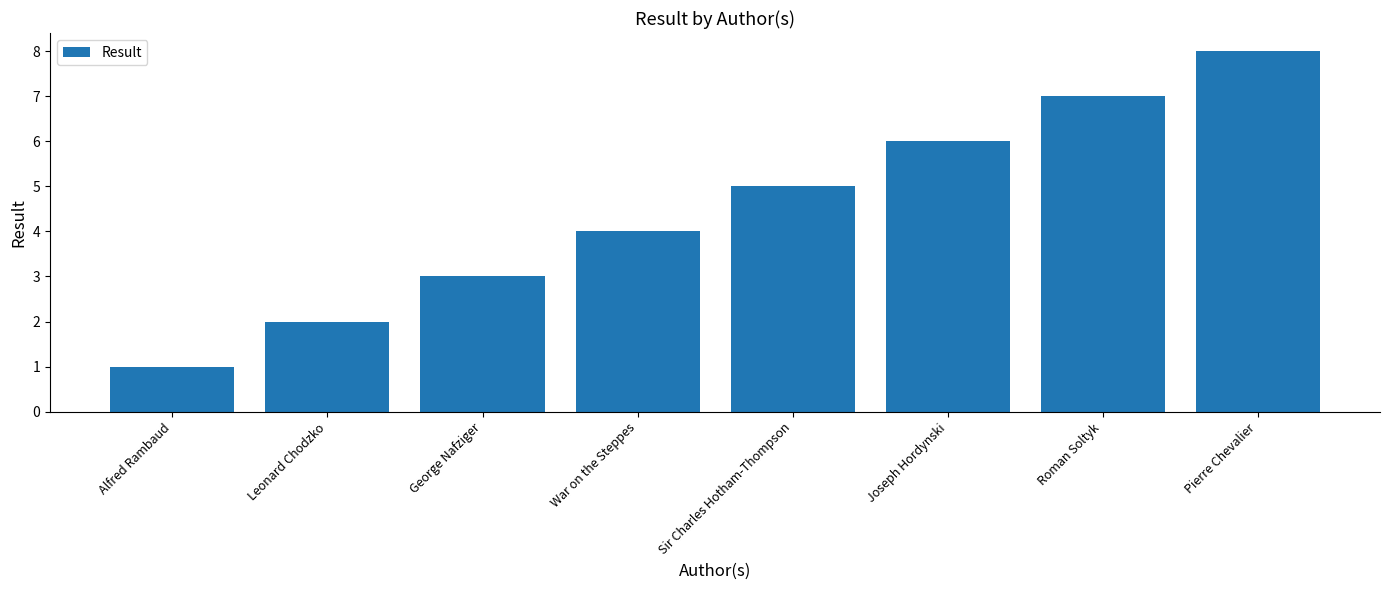

Reading left to right, extract all data points from this chart.

1	2	3	4	5	6	7	8